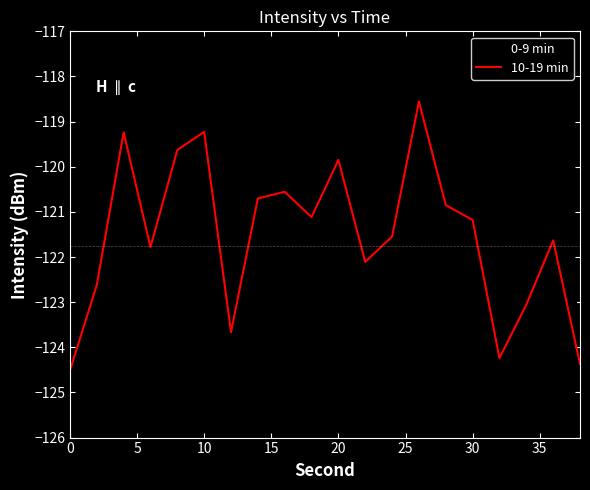

Which series has the widest spread of values?

10-19 min